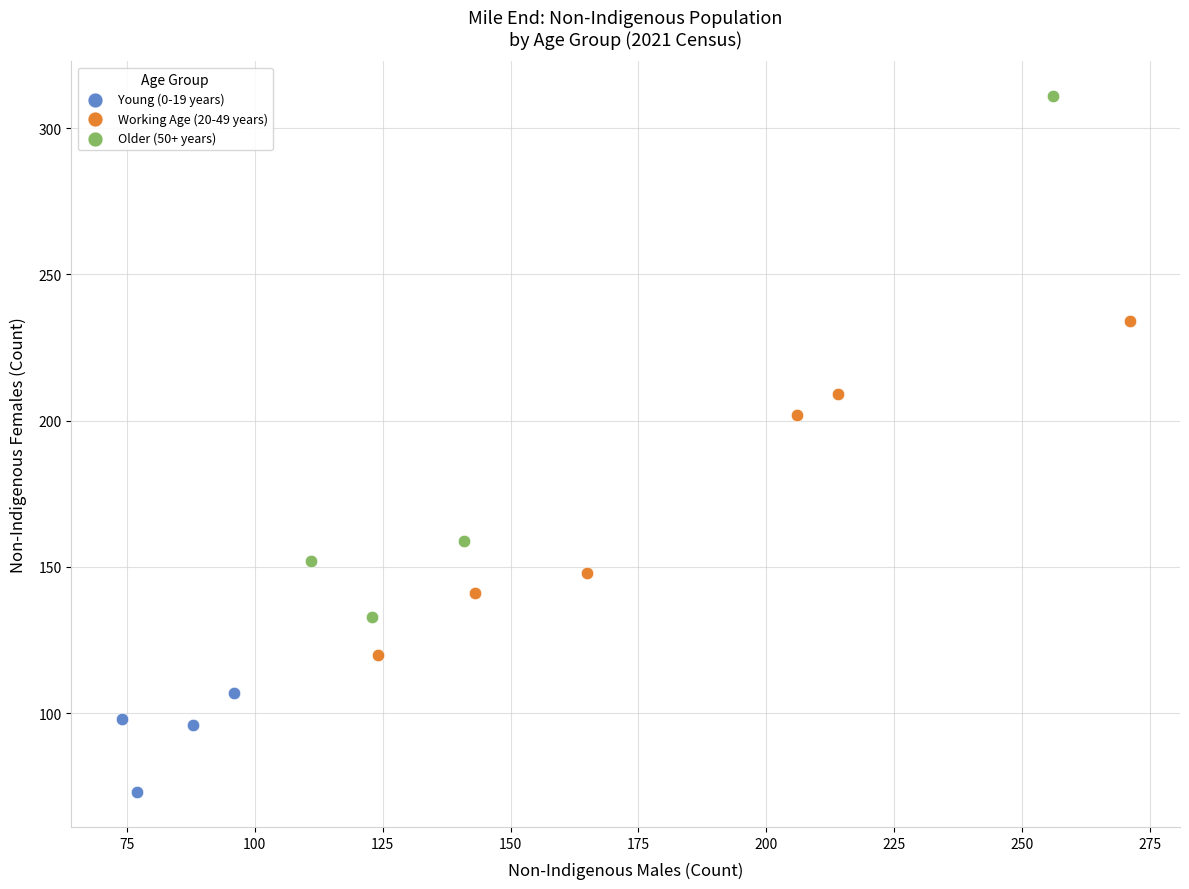

Which series reaches the maximum Y coordinate?

Older (50+ years)